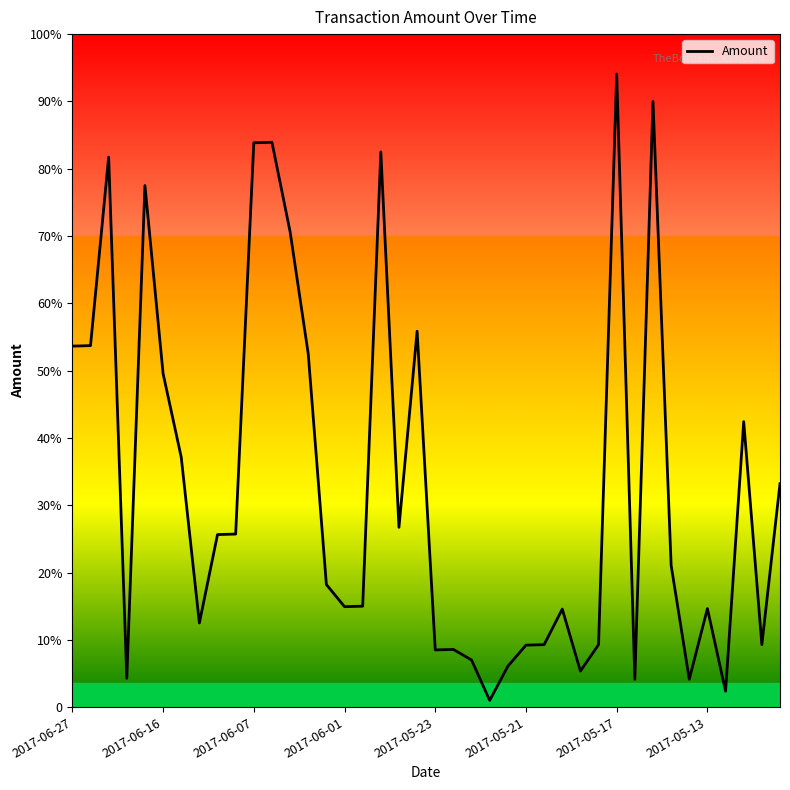

At which label does the data first exceed 295?

2017-06-27